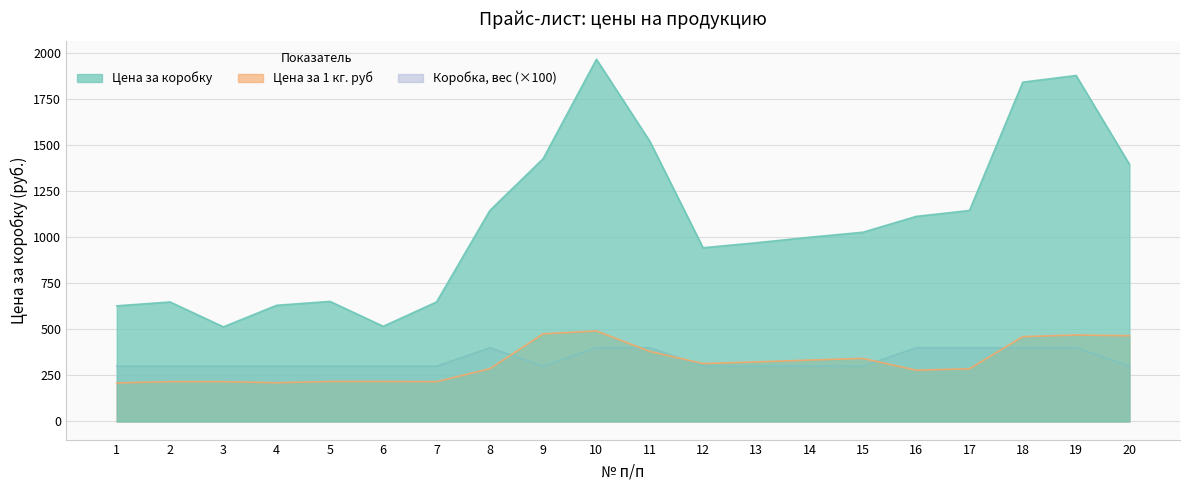

How many lines are shown in the chart?

3